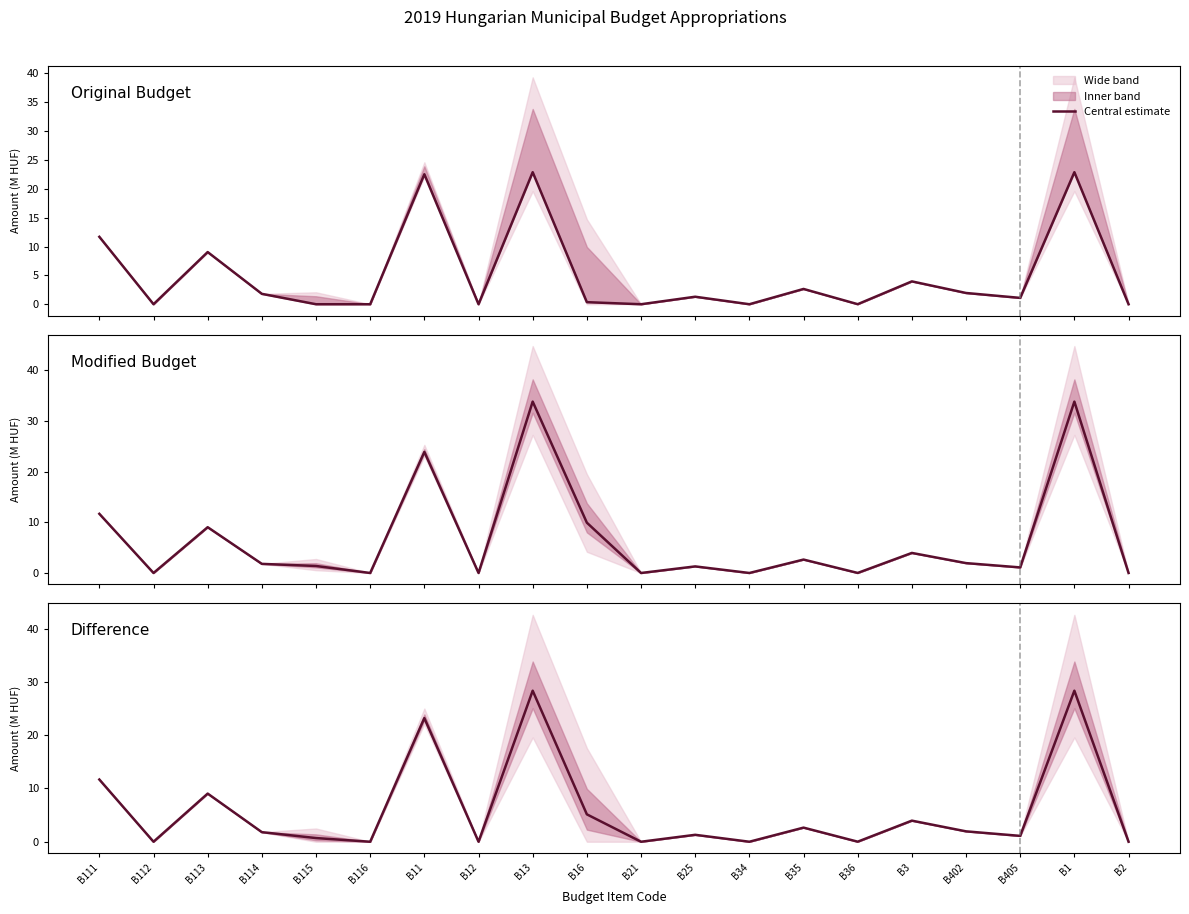

What is the change in value from B12 to B3?

+4.0